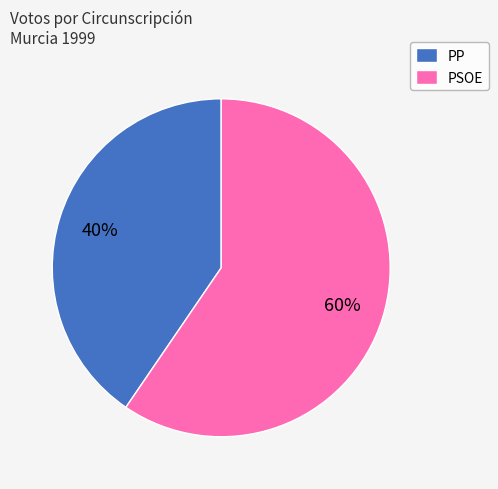

Rank the categories by value from lowest to highest.

PP, PSOE